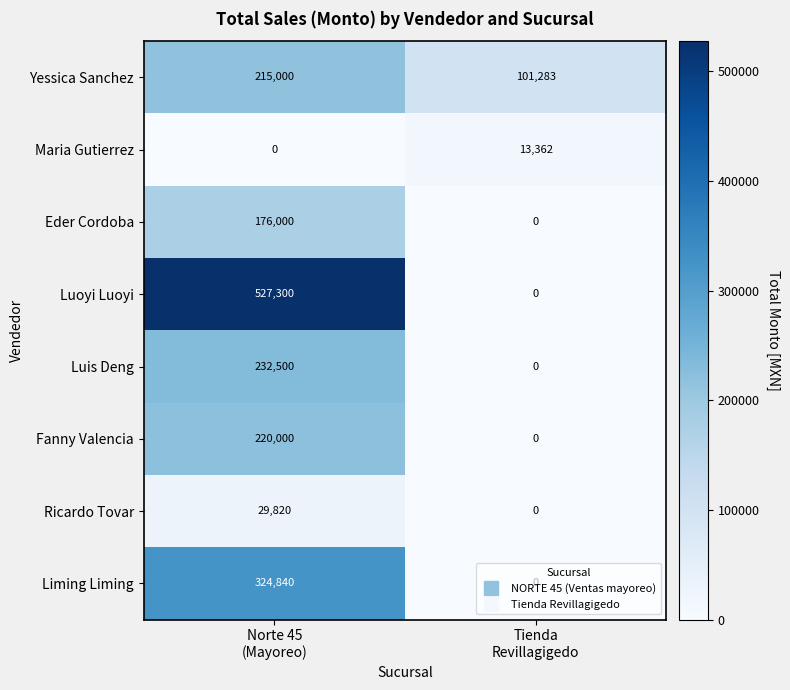

List the series in order of their peak value, highest first.

Luoyi Luoyi, Liming Liming, Luis Deng, Fanny Valencia, Yessica Sanchez, Eder Cordoba, Ricardo Tovar, Maria Gutierrez